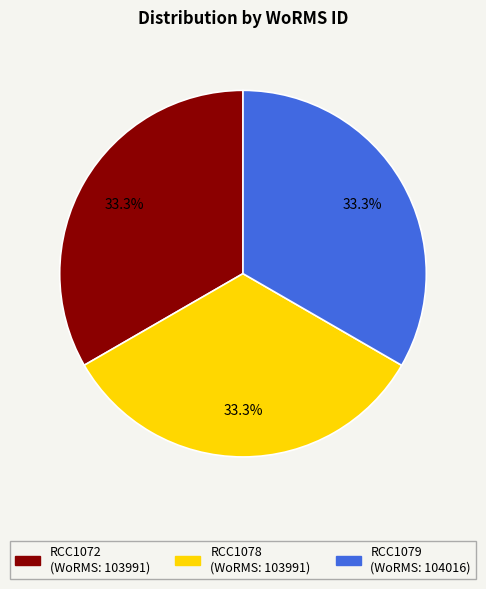

Is it true that RCC1072 is 48% of the pie?

False